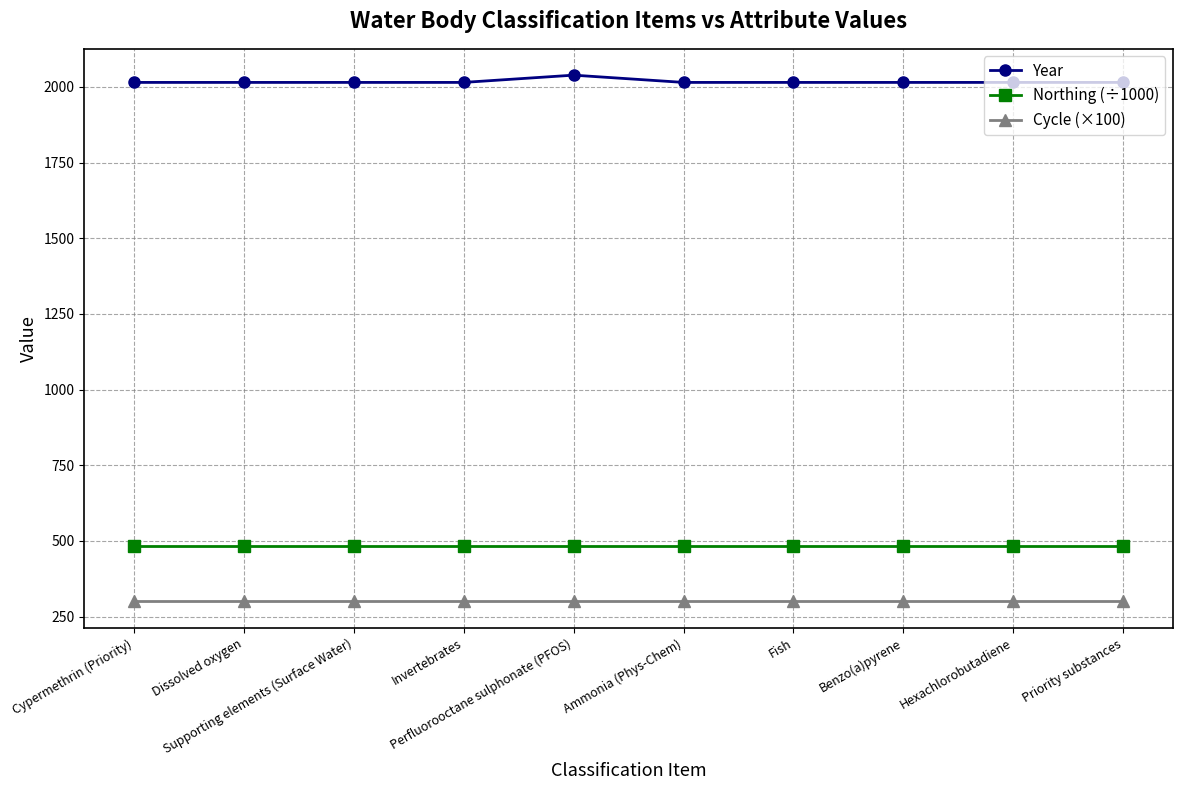

Reading left to right, extract all data points from this chart.

Year: Cypermethrin (Priority)=2015.0	Dissolved oxygen=2015.0	Supporting elements (Surface Water)=2015.0	Invertebrates=2015.0	Perfluorooctane sulphonate (PFOS)=2039.0	Ammonia (Phys-Chem)=2015.0	Fish=2015.0	Benzo(a)pyrene=2015.0	Hexachlorobutadiene=2015.0	Priority substances=2015.0
Northing (÷1000): Cypermethrin (Priority)=483.2	Dissolved oxygen=483.2	Supporting elements (Surface Water)=483.2	Invertebrates=483.2	Perfluorooctane sulphonate (PFOS)=483.2	Ammonia (Phys-Chem)=483.2	Fish=483.2	Benzo(a)pyrene=483.2	Hexachlorobutadiene=483.2	Priority substances=483.2
Cycle (×100): Cypermethrin (Priority)=300.0	Dissolved oxygen=300.0	Supporting elements (Surface Water)=300.0	Invertebrates=300.0	Perfluorooctane sulphonate (PFOS)=300.0	Ammonia (Phys-Chem)=300.0	Fish=300.0	Benzo(a)pyrene=300.0	Hexachlorobutadiene=300.0	Priority substances=300.0